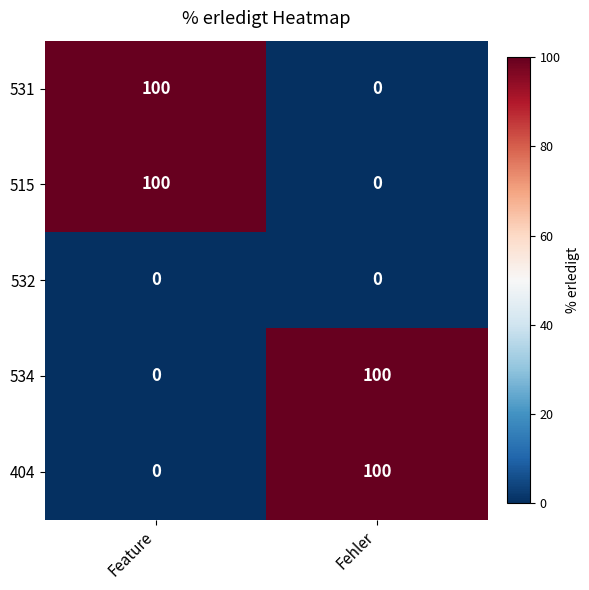

List the labels in order of 515 value, largest first.

Feature, Fehler